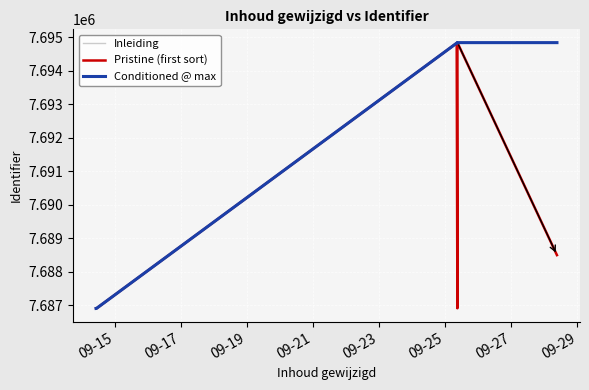

Is this an area chart (filled region under the line)?

No